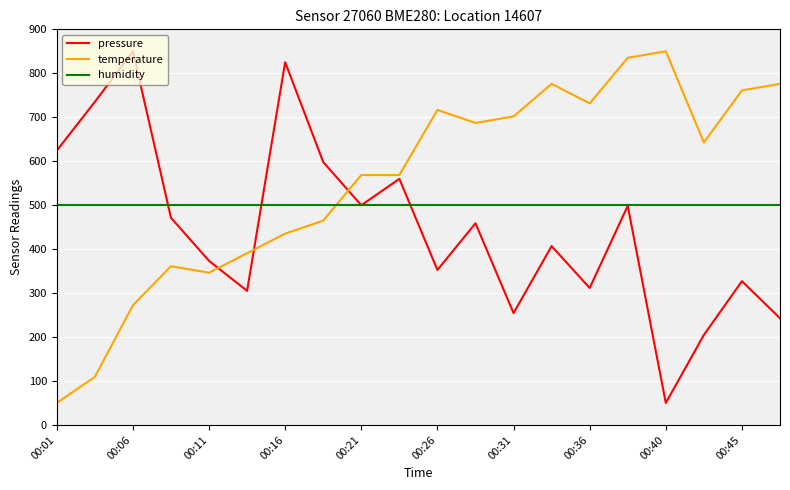

True or false: humidity and temperature intersect in this chart.

True